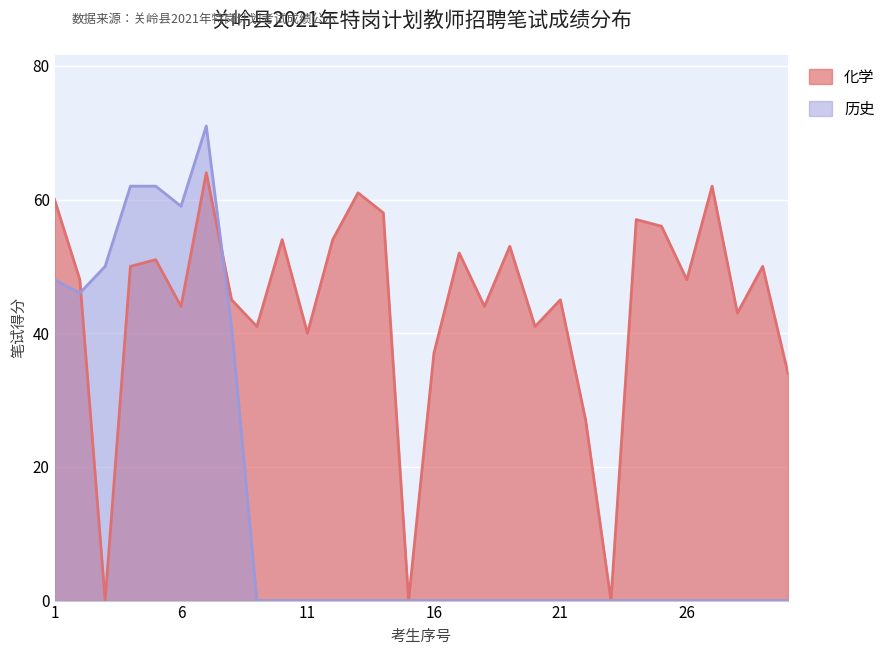

What are all the series names shown in the legend?

化学, 历史